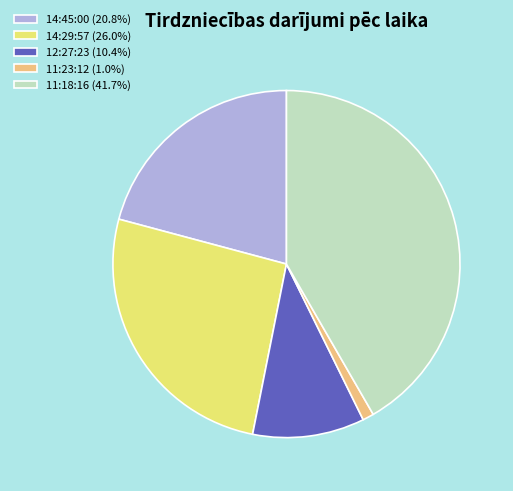

Combined, do 11:23:12 and 12:27:23 account for over 50%?

No